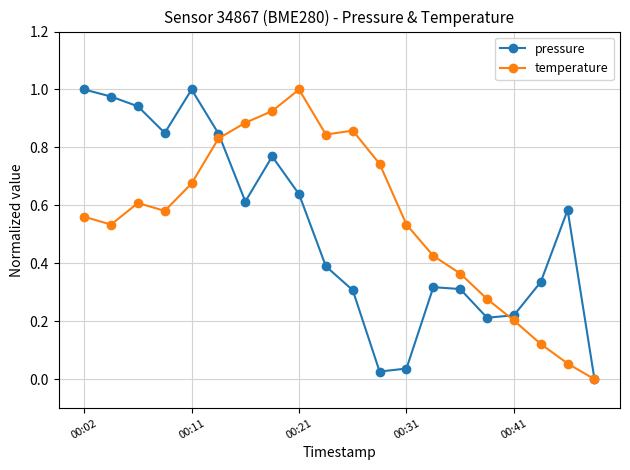

How many interior local valleys does the pressure series have?

4